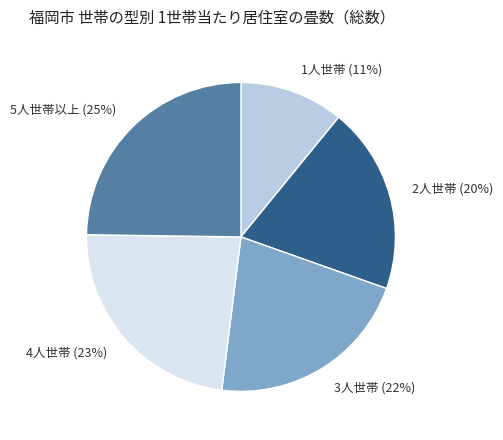

Do 1人世帯 and 5人世帯以上 together represent more than half of the pie?

No